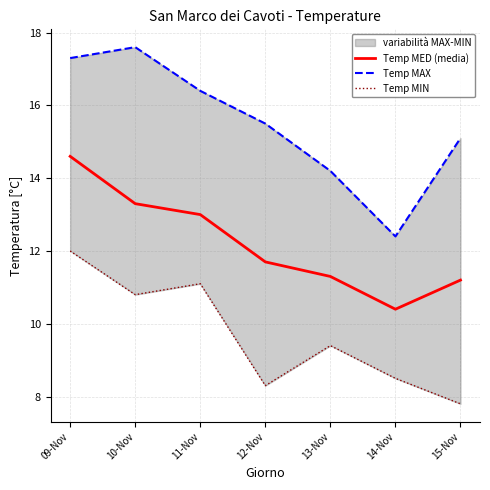

The value of Temp MIN at 13-Nov is 2.5. True or false?

False